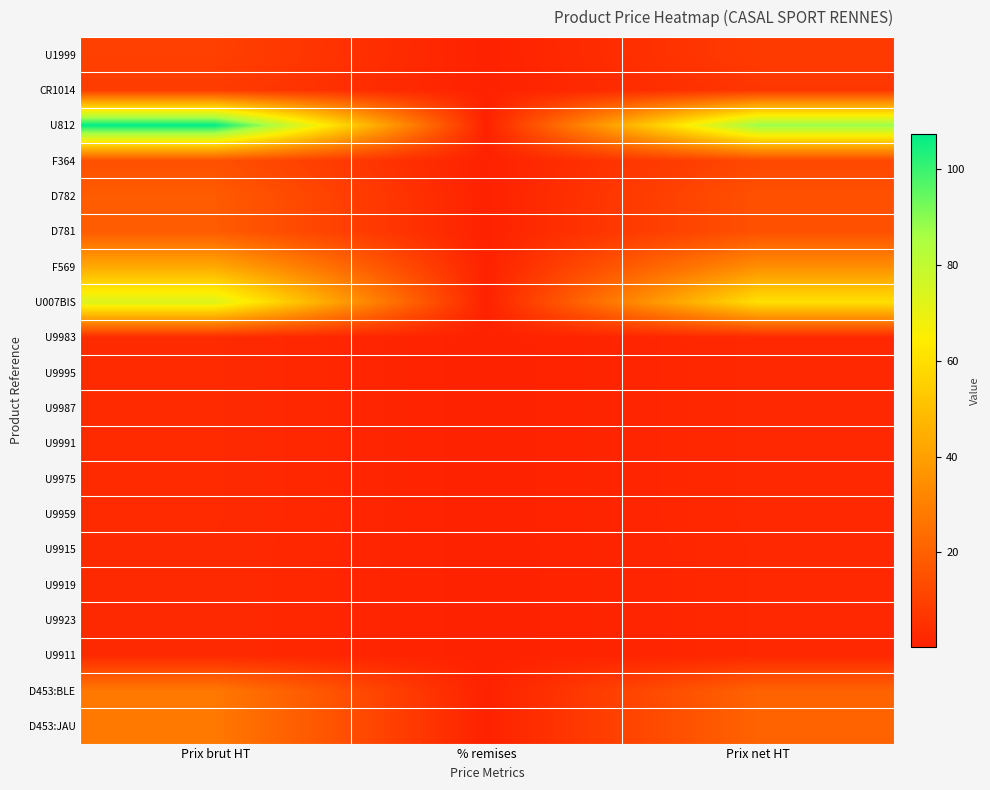

Reading left to right, list all the values displayed in this chart.

U1999: Prix brut HT=9.9	% remises=0.2	Prix net HT=8.1
CR1014: Prix brut HT=8.3	% remises=0.2	Prix net HT=6.6
U812: Prix brut HT=107.5	% remises=0.2	Prix net HT=88.2
F364: Prix brut HT=14.9	% remises=0.2	Prix net HT=12.3
D782: Prix brut HT=18.3	% remises=0.2	Prix net HT=15.0
D781: Prix brut HT=18.3	% remises=0.2	Prix net HT=15.0
F569: Prix brut HT=43.0	% remises=0.2	Prix net HT=34.4
U007BIS: Prix brut HT=73.5	% remises=0.2	Prix net HT=60.3
U9983: Prix brut HT=3.0	% remises=0.2	Prix net HT=2.5
U9995: Prix brut HT=3.0	% remises=0.2	Prix net HT=2.5
U9987: Prix brut HT=3.0	% remises=0.2	Prix net HT=2.5
U9991: Prix brut HT=3.0	% remises=0.2	Prix net HT=2.5
U9975: Prix brut HT=3.0	% remises=0.2	Prix net HT=2.5
U9959: Prix brut HT=3.0	% remises=0.2	Prix net HT=2.5
U9915: Prix brut HT=2.9	% remises=0.2	Prix net HT=2.3
U9919: Prix brut HT=2.9	% remises=0.2	Prix net HT=2.3
U9923: Prix brut HT=2.9	% remises=0.2	Prix net HT=2.3
U9911: Prix brut HT=2.9	% remises=0.2	Prix net HT=2.3
D453:BLE: Prix brut HT=27.8	% remises=0.2	Prix net HT=20.8
D453:JAU: Prix brut HT=27.8	% remises=0.2	Prix net HT=20.8